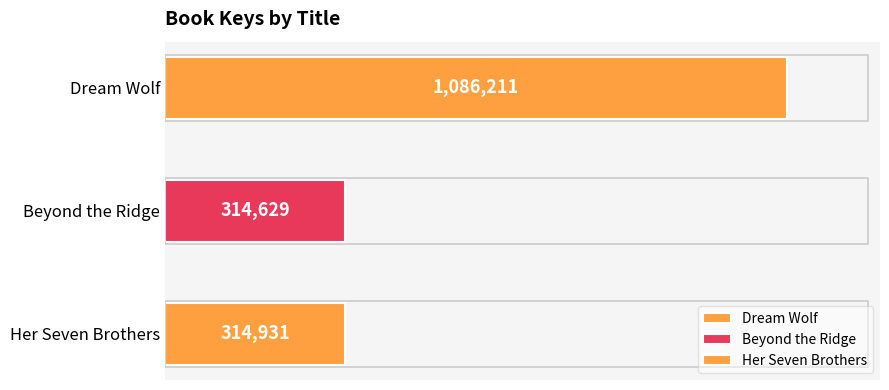

What is the label of the 2nd bar from the right?

Beyond the Ridge